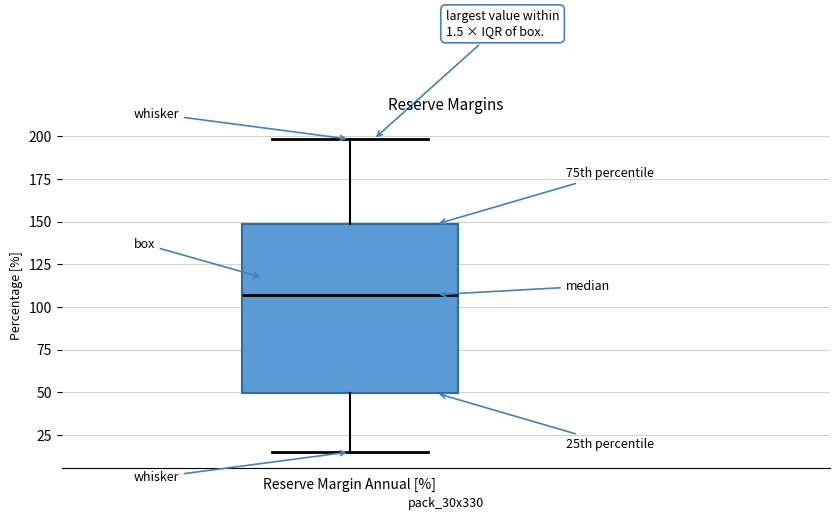

Transcribe this box plot: give where the median line is, the range the box spans, and where the two whiskers end, as read against the y-axis. The values are not printed on the chart, so give them approximately, as read against the axis.

median 105, box 50 to 150, whiskers 15 to 200